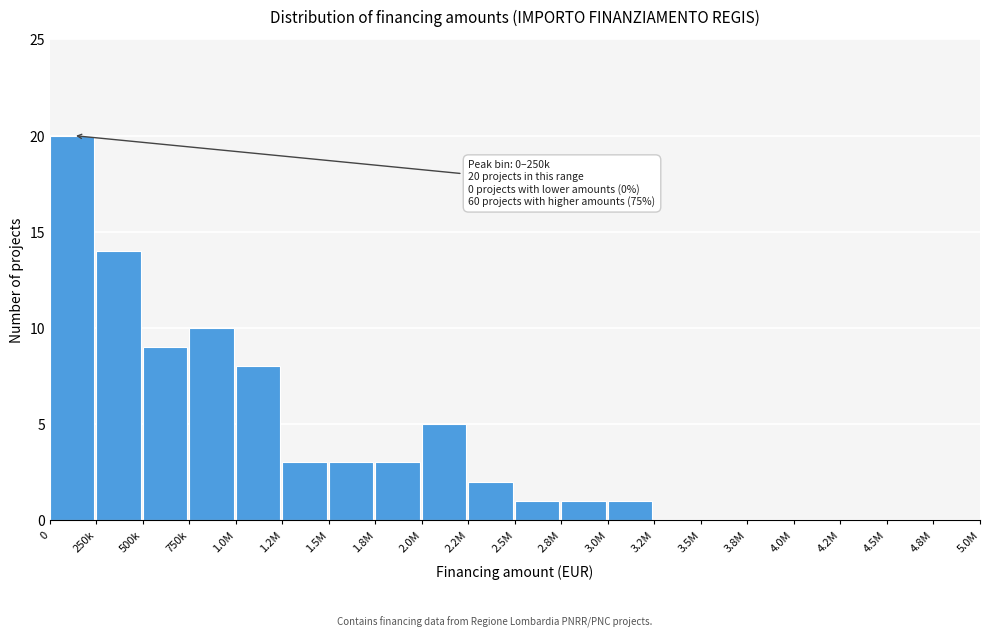

Reading left to right, transcribe all the data shown in this chart.

0=20	250k=14	500k=9	750k=10	1.0M=8	1.2M=3	1.5M=3	1.8M=3	2.0M=5	2.2M=2	2.5M=1	2.8M=1	3.0M=1	3.2M=0	3.5M=0	3.8M=0	4.0M=0	4.2M=0	4.5M=0	4.8M=0